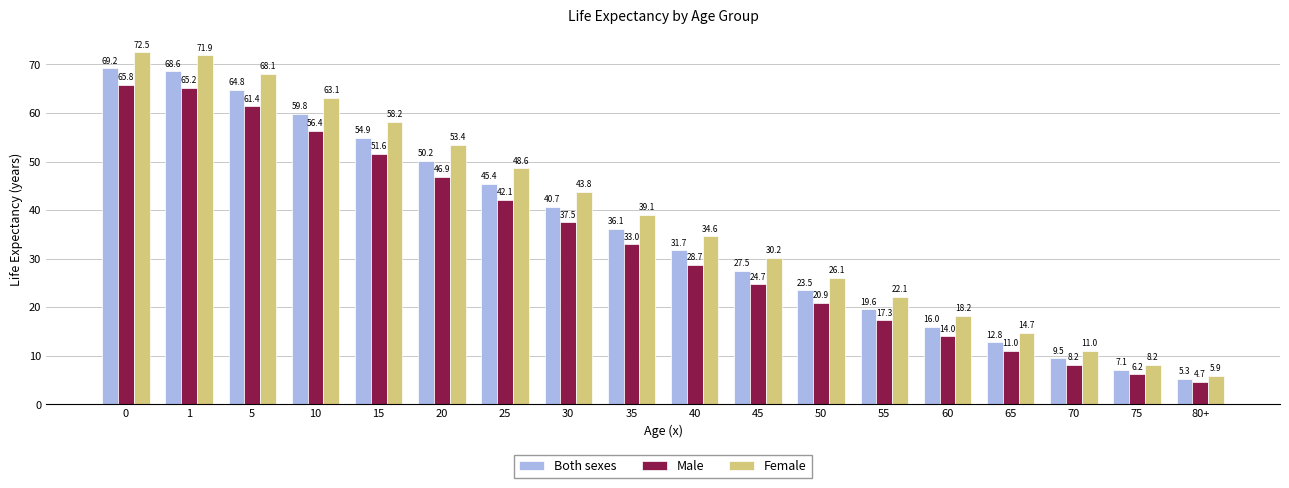

The value of Male at 30 is 26.2. True or false?

False